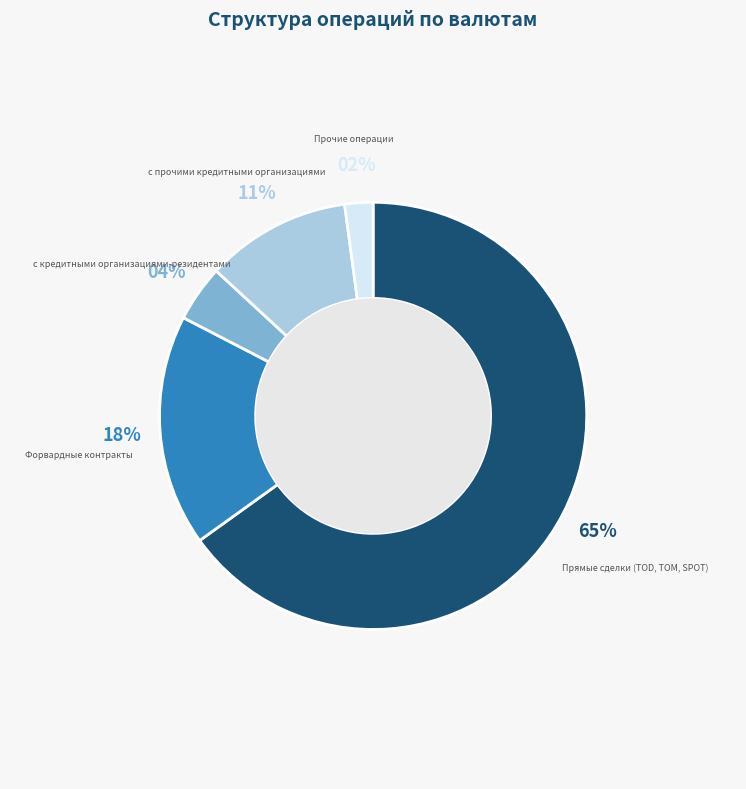

To the nearest percent, what portion does Прочие операции represent?

2%